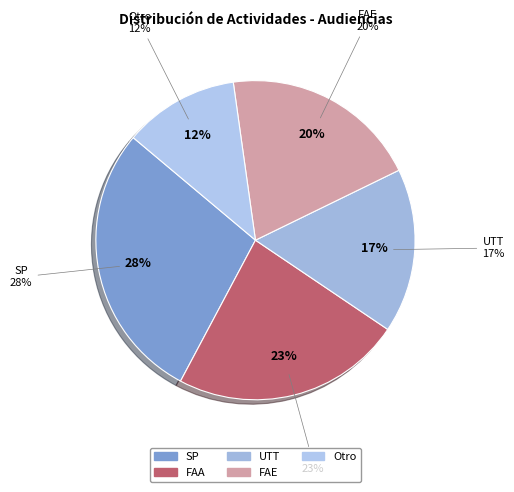

Rank the categories by value from lowest to highest.

Otro, UTT, FAE, FAA, SP